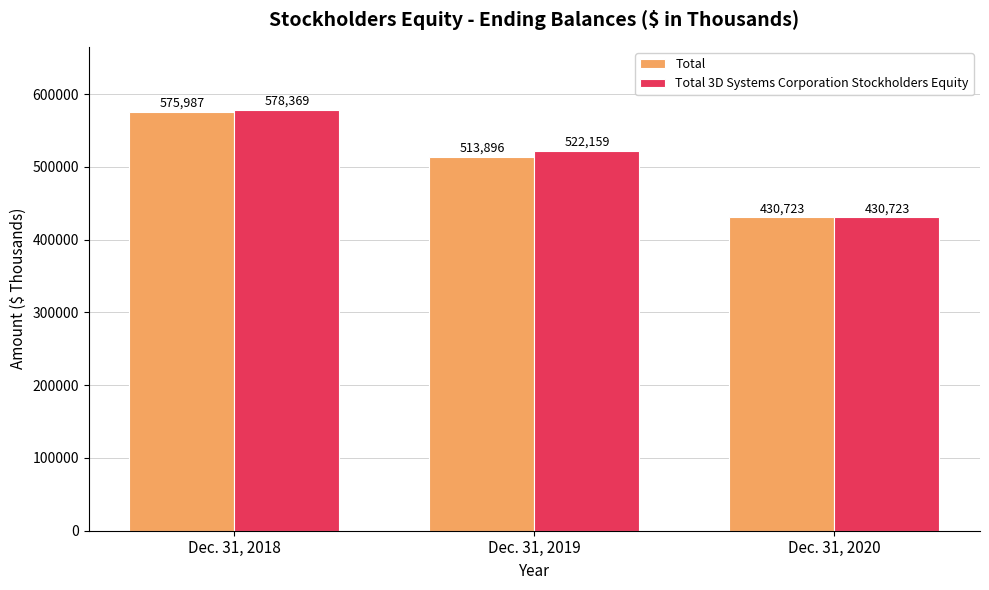

Is it true that Total 3D Systems Corporation Stockholders Equity equals 185879 at Dec. 31, 2020?

False